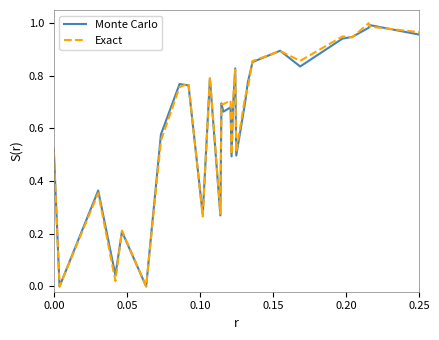

Reading left to right, list all the values displayed in this chart.

Monte Carlo: 0.5	0.0	0.4	0.0	0.2	0.0	0.6	0.8	0.8	0.3	0.8	0.3	0.7	0.7	0.7	0.5	0.7	0.8	0.5	0.7	0.8	0.9	0.9	0.8	0.9	0.9	1.0	1.0	1.0
Exact: 0.5	0.0	0.4	0.0	0.2	0.0	0.6	0.8	0.8	0.3	0.8	0.3	0.7	0.7	0.7	0.5	0.7	0.8	0.5	0.7	0.8	0.9	0.9	0.9	0.9	0.9	1.0	1.0	1.0